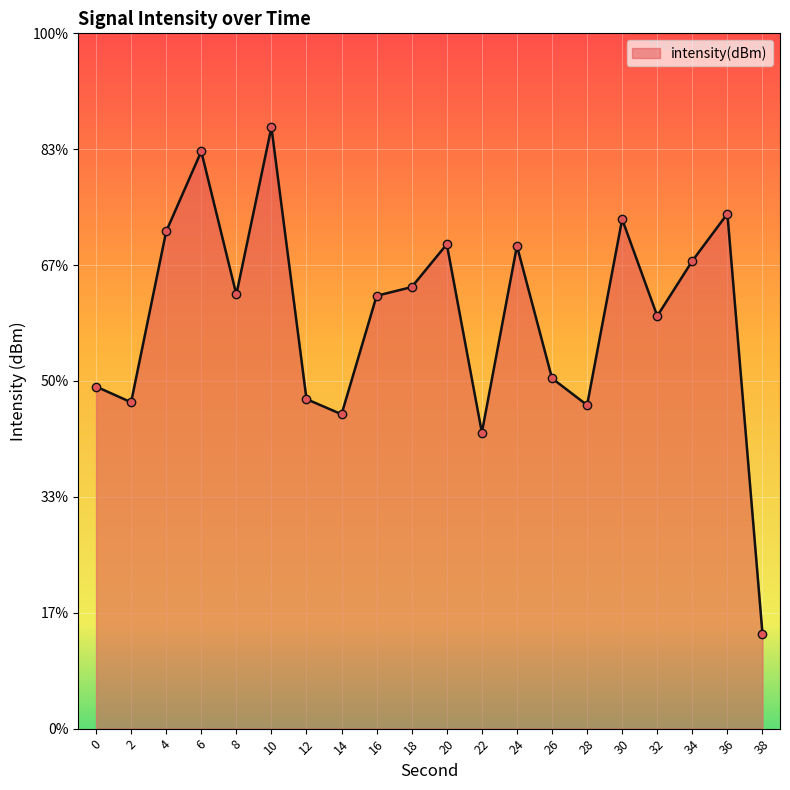

Which has a higher value, 24 or 38?

24